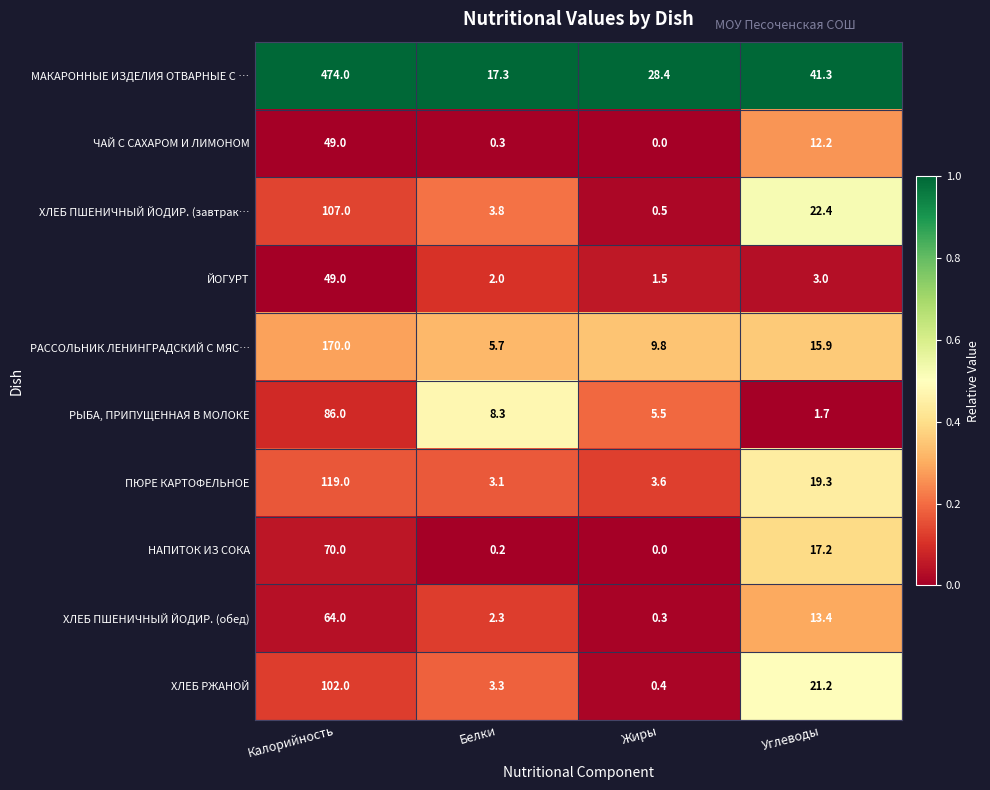

What is the difference between the maximum and minimum values in the ЧАЙ С САХАРОМ И ЛИМОНОМ series?

49.0